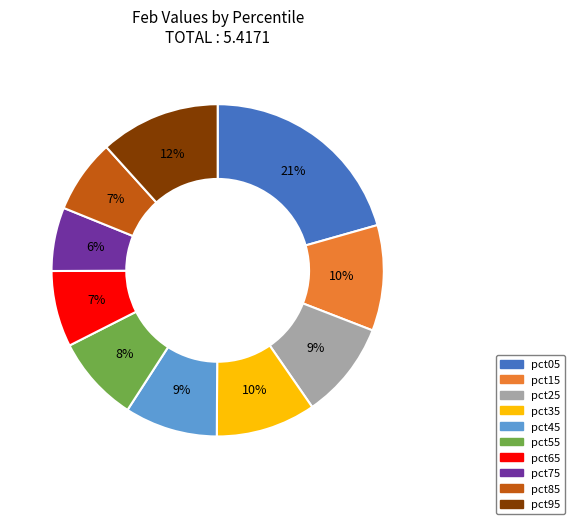

Which category has the smallest portion of the pie?

pct75